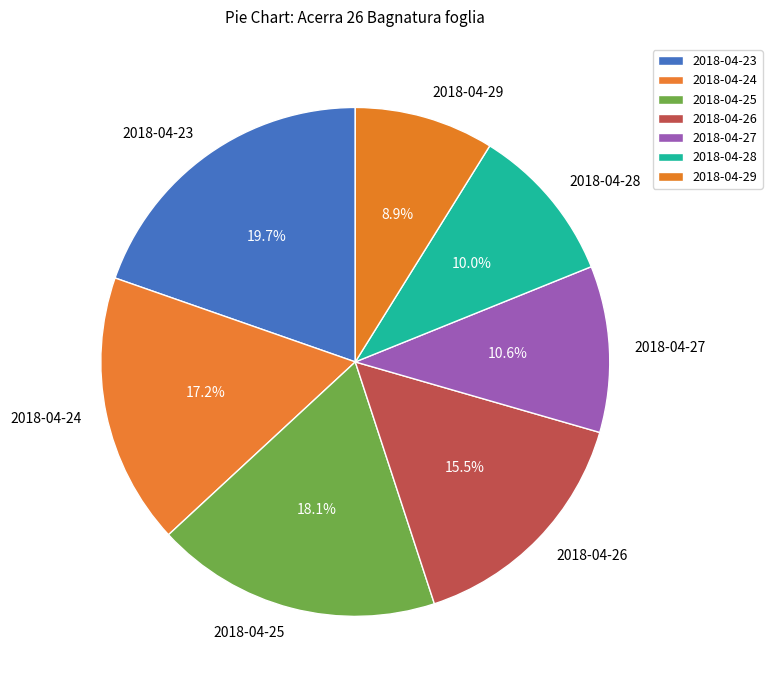

Is it true that 2018-04-24 is 17% of the pie?

True